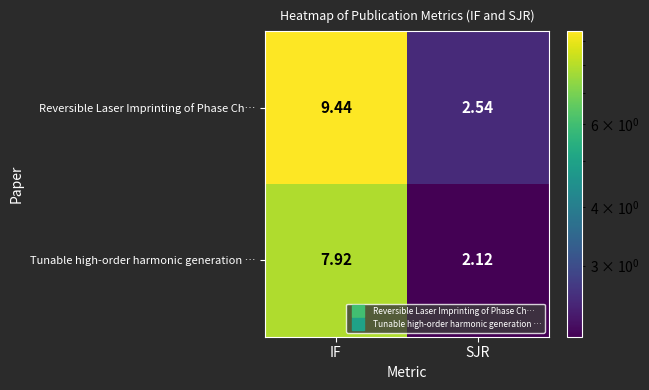

At which category does the chart reach its minimum across all series?

SJR